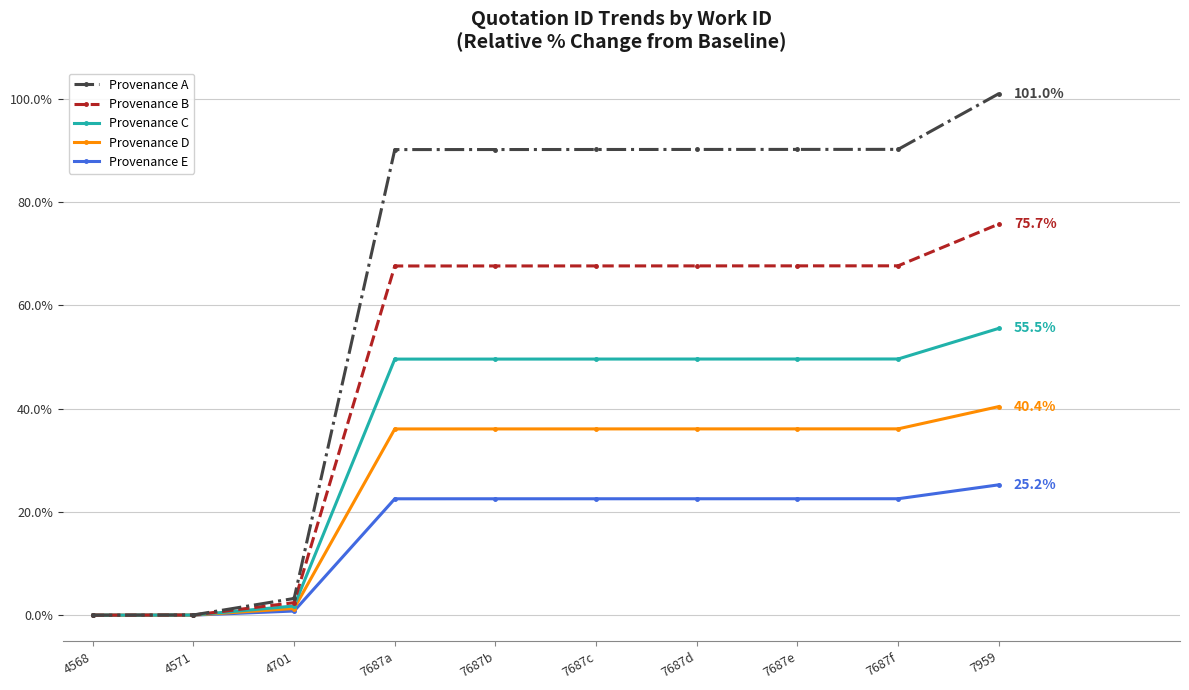

List the series in order of their overall mean, lowest first.

Provenance E, Provenance D, Provenance C, Provenance B, Provenance A